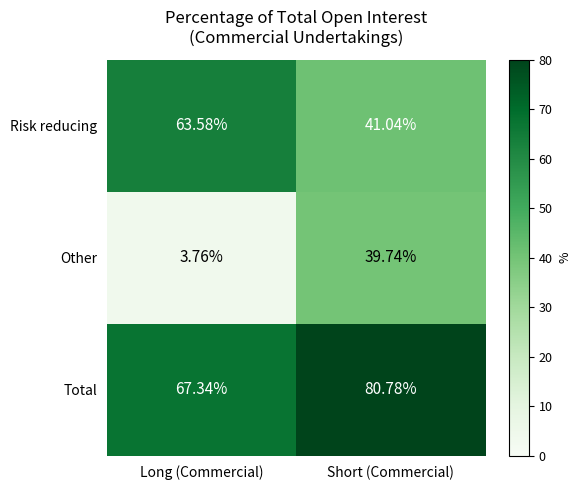

Between Long (Commercial) and Short (Commercial), which series saw the biggest shift?

Other